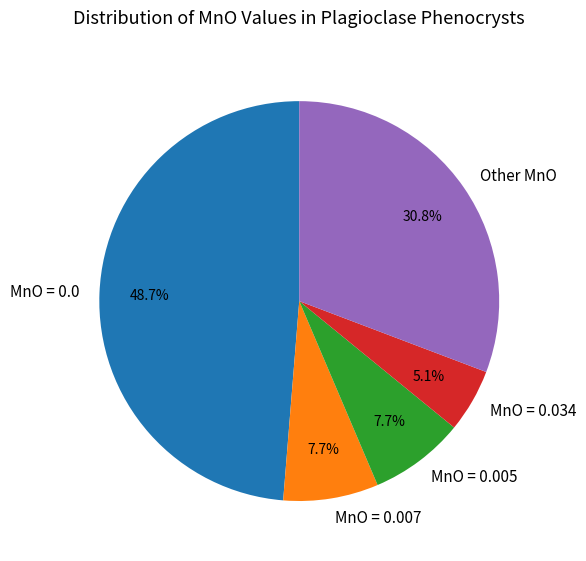

Is the sum of MnO = 0.005 and MnO = 0.034 greater than half?

No